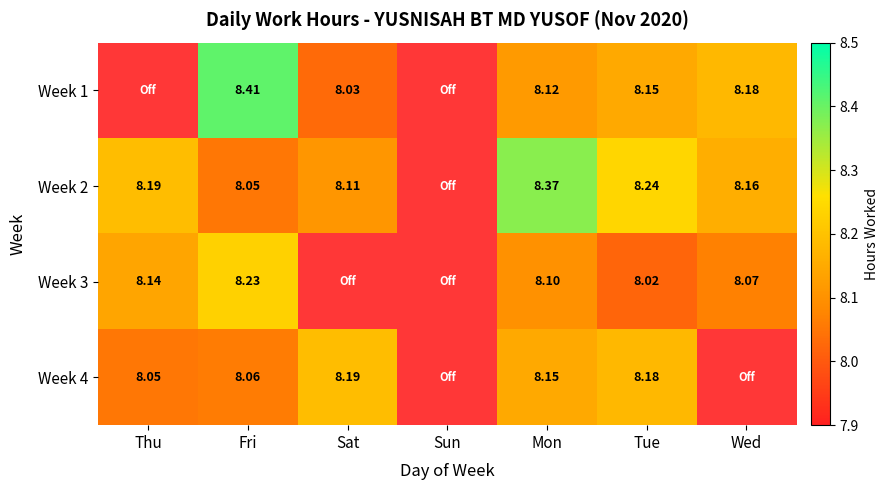

List the series in order of their peak value, highest first.

Week 1, Week 2, Week 3, Week 4